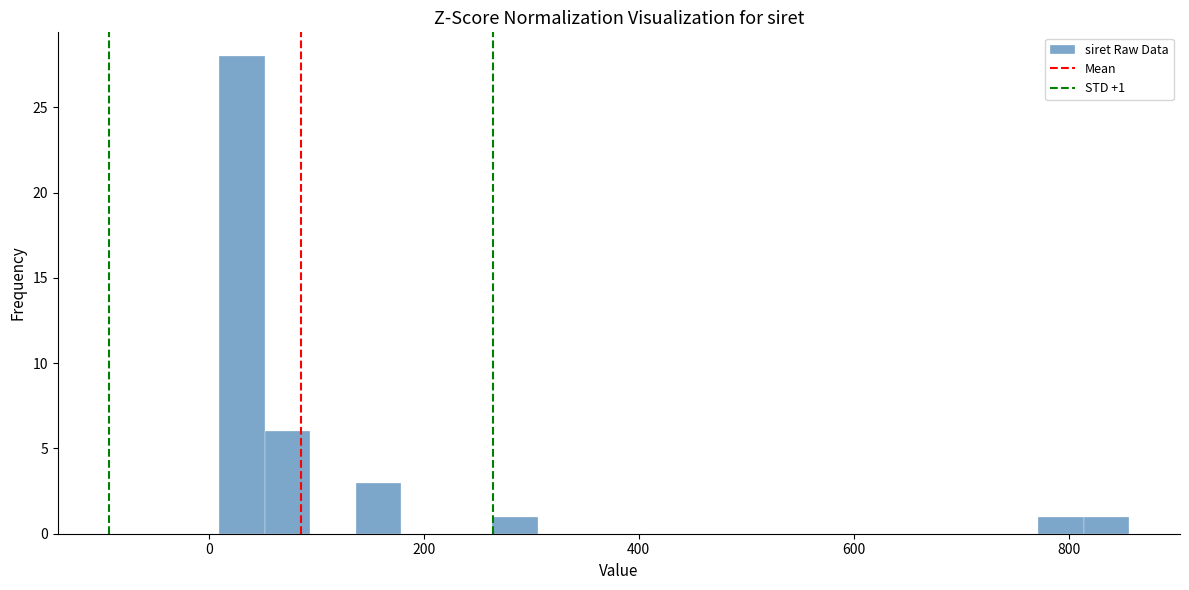

Read against the x-axis, roughly where is the centre of the tallest bar?

40